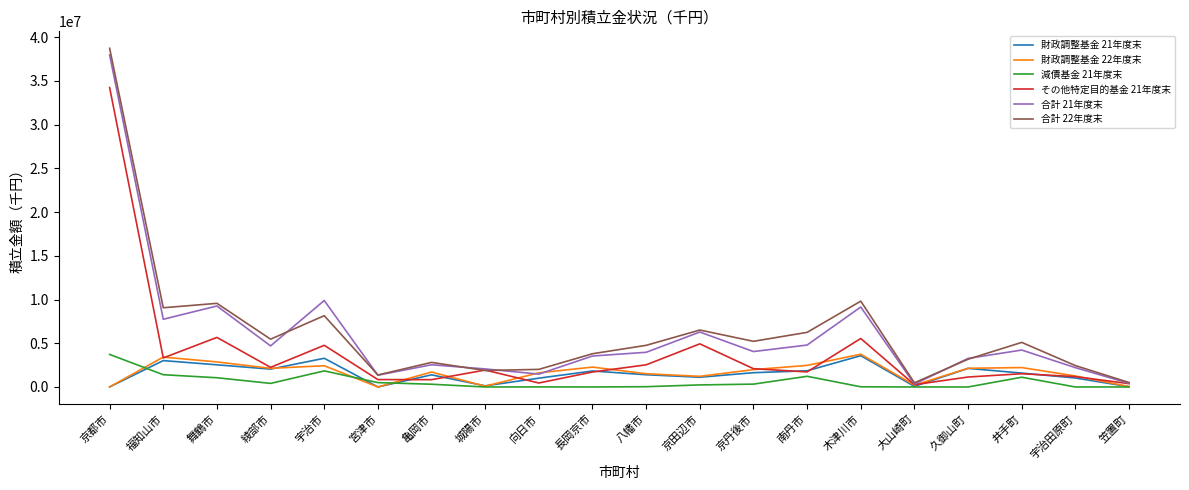

What are all the series names shown in the legend?

財政調整基金 21年度末, 財政調整基金 22年度末, 減債基金 21年度末, その他特定目的基金 21年度末, 合計 21年度末, 合計 22年度末